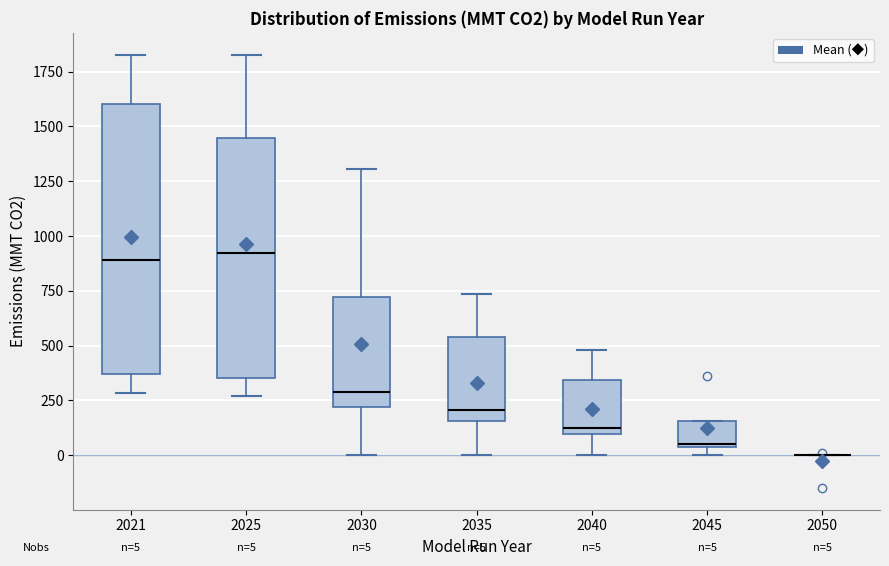

Which box is the tallest, from its lower edge to its upper edge?

2021